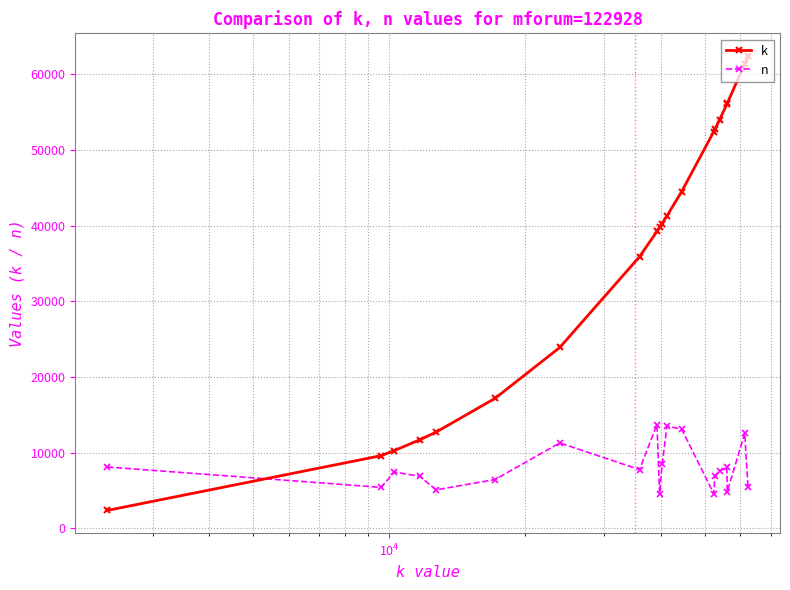

What is the smallest value displayed?

2379